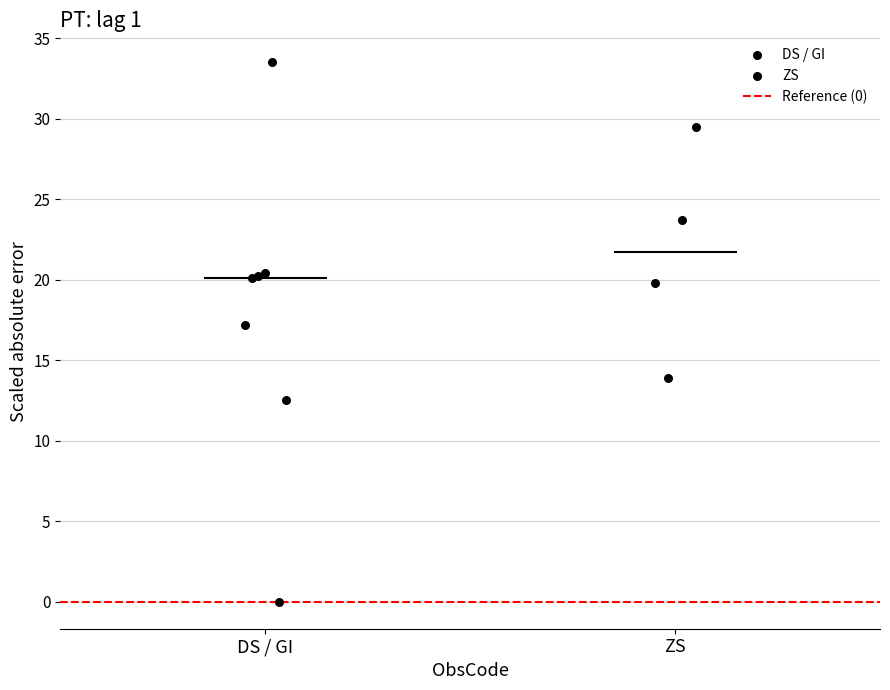

Which series has the largest Y range (max minus min)?

GI